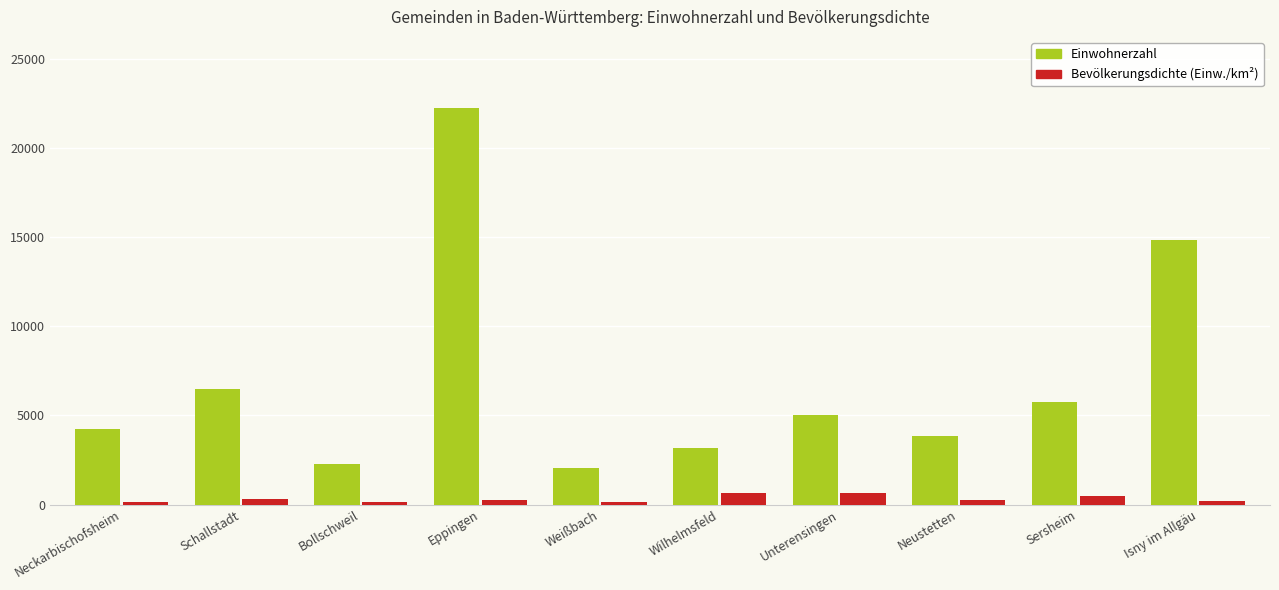

What is the difference between the Bevölkerungsdichte (Einw./km²) values at Sersheim and Wilhelmsfeld?

167